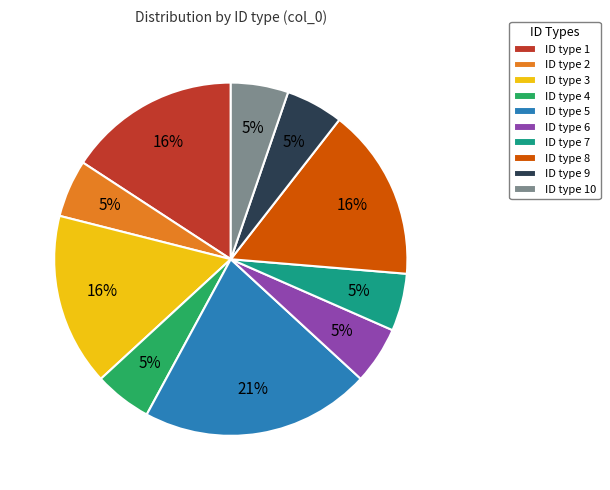

What is the largest slice in the pie chart?

ID type 5